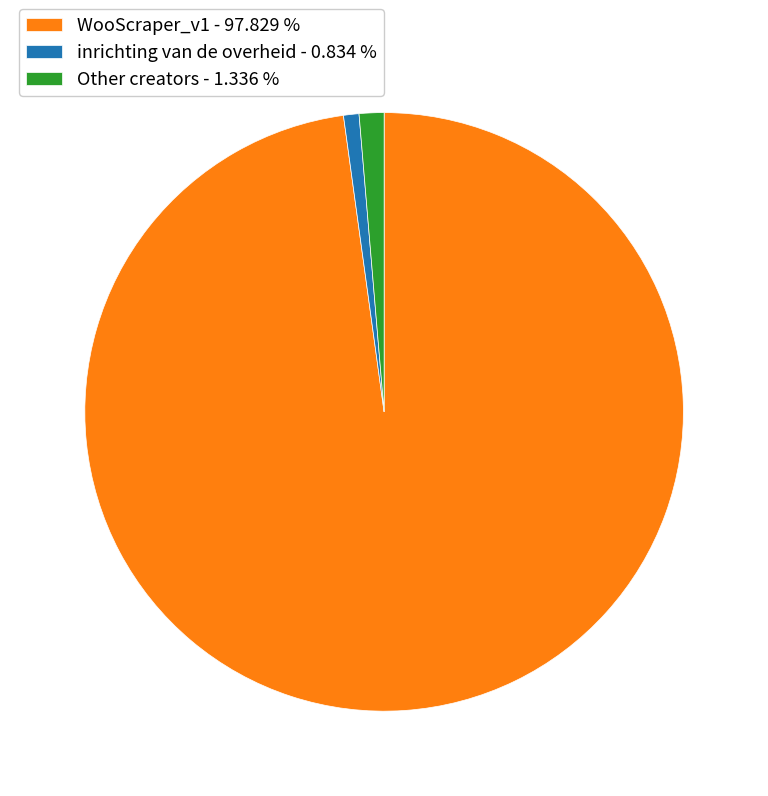

Which has a higher value, Other creators - 1.336 % or inrichting van de overheid - 0.834 %?

Other creators - 1.336 %